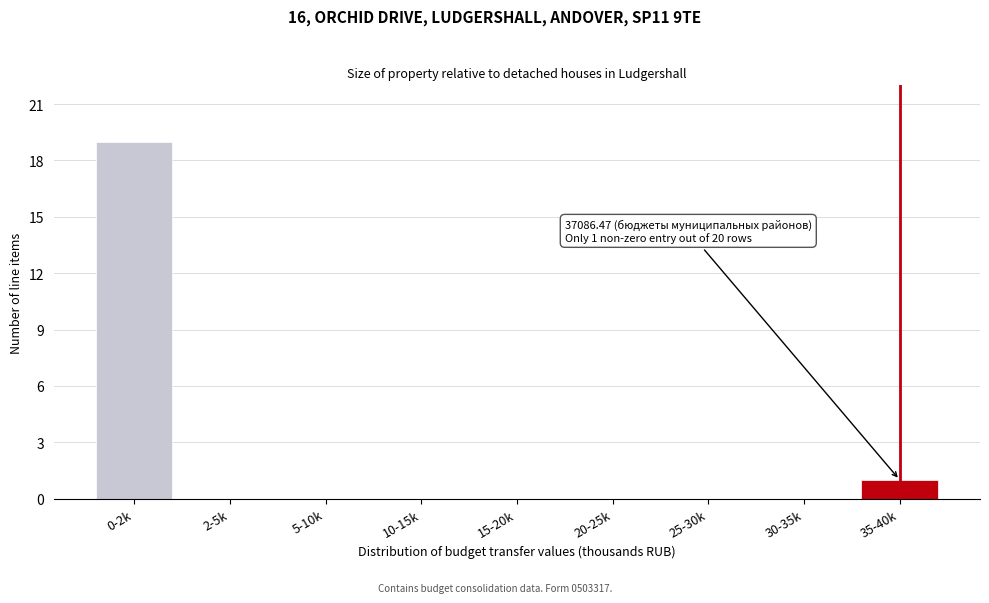

Reading left to right, list all the values displayed in this chart.

0-2k=19	2-5k=0	5-10k=0	10-15k=0	15-20k=0	20-25k=0	25-30k=0	30-35k=0	35-40k=1